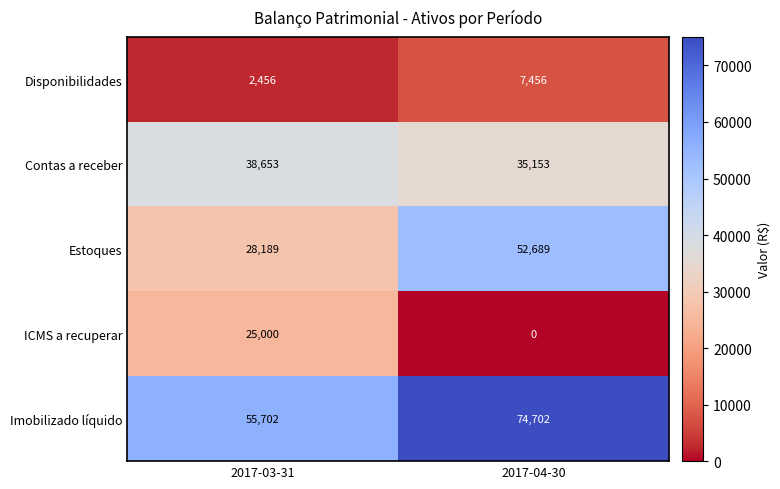

What is the spread (max minus min) of values at 2017-03-31?

53246